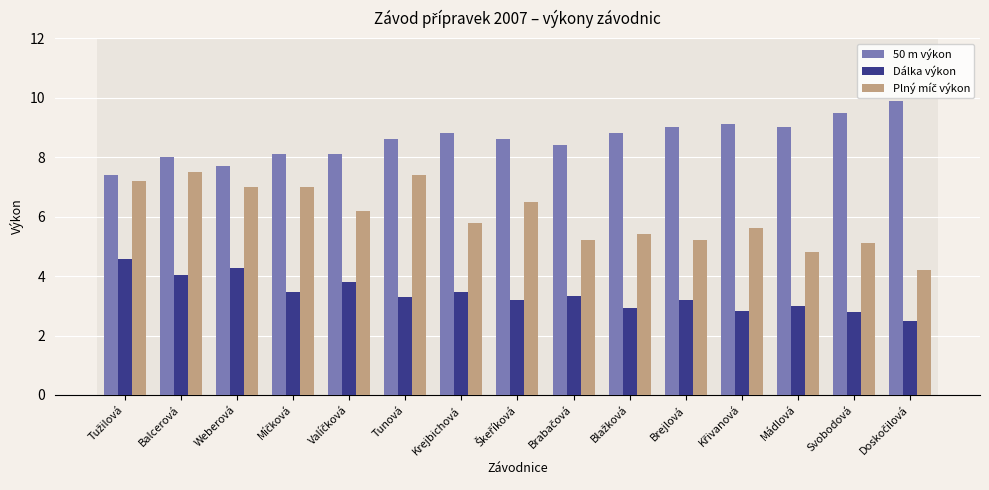

How many bars are there in each group?

3